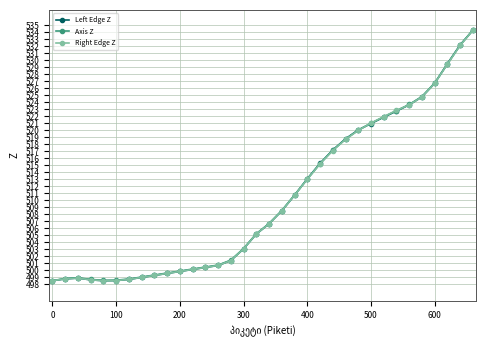

Count the number of data series in this chart.

3